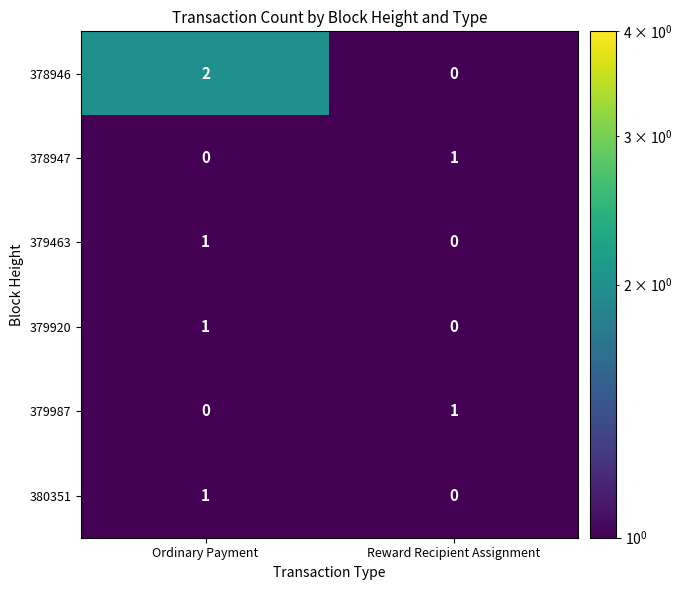

Rank the categories by 379987 value from highest to lowest.

Reward Recipient Assignment, Ordinary Payment